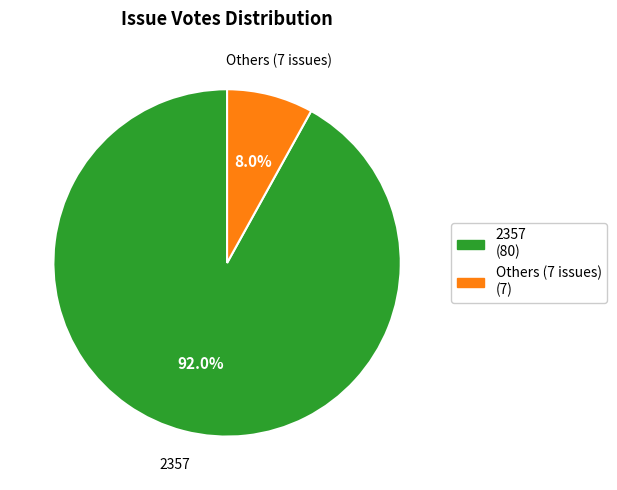

Is there any slice that represents more than half of the pie?

Yes